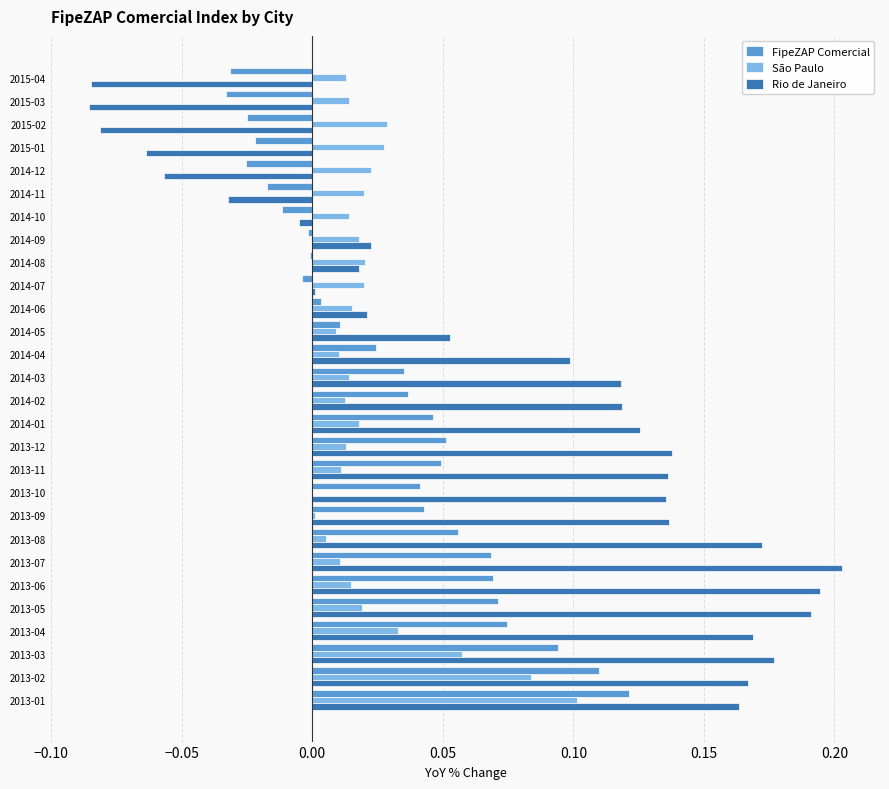

Is the value of São Paulo at 2014-06 greater than the value of FipeZAP Comercial at 2014-03?

No